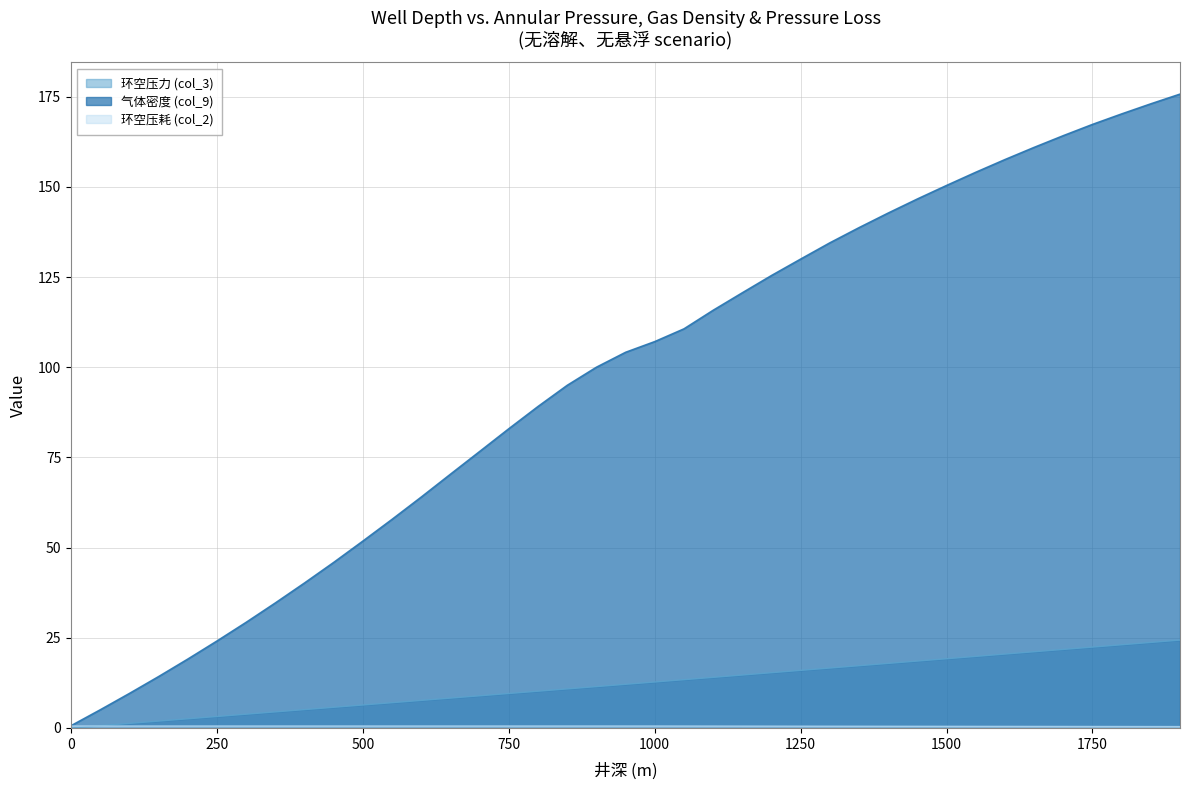

Reading right to left, list all the values displayed in this chart.

环空压力 (col_3): 24.4	23.7	23.1	22.4	21.8	21.1	20.5	19.8	19.2	18.6	17.9	17.3	16.6	16.0	15.3	14.7	14.0	13.4	12.7	12.1	11.5	10.8	10.2	9.6	8.9	8.3	7.6	7.0	6.4	5.7	5.1	4.5	3.8	3.2	2.5	1.9	1.3	0.6	0.0
气体密度 (col_9): 175.8	173.1	170.3	167.4	164.2	161.0	157.6	154.1	150.4	146.7	142.8	138.8	134.5	130.0	125.5	120.7	115.8	110.7	107.2	104.2	100.0	95.0	89.2	83.0	76.7	70.4	64.1	57.9	51.9	46.0	40.2	34.7	29.3	24.2	19.1	14.3	9.6	5.1	0.7
环空压耗 (col_2): 0.4	0.4	0.4	0.4	0.4	0.4	0.4	0.5	0.5	0.5	0.5	0.5	0.5	0.5	0.5	0.5	0.5	0.5	0.5	0.5	0.5	0.5	0.5	0.5	0.5	0.5	0.5	0.5	0.5	0.5	0.5	0.5	0.5	0.5	0.5	0.5	0.5	0.5	0.5